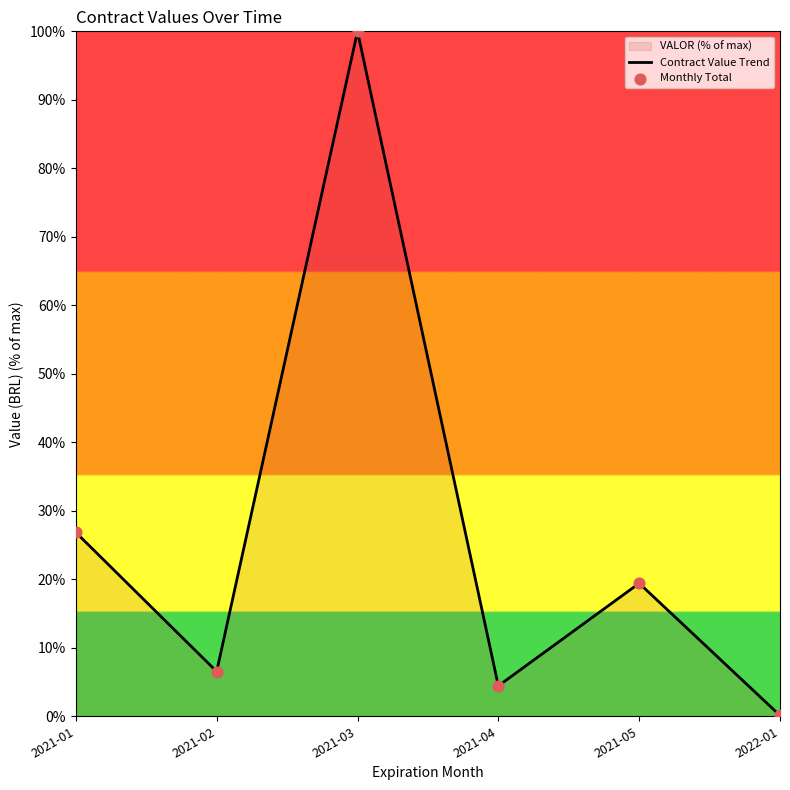

What is the difference between the values at 2021-05 and 2021-04?

15.0